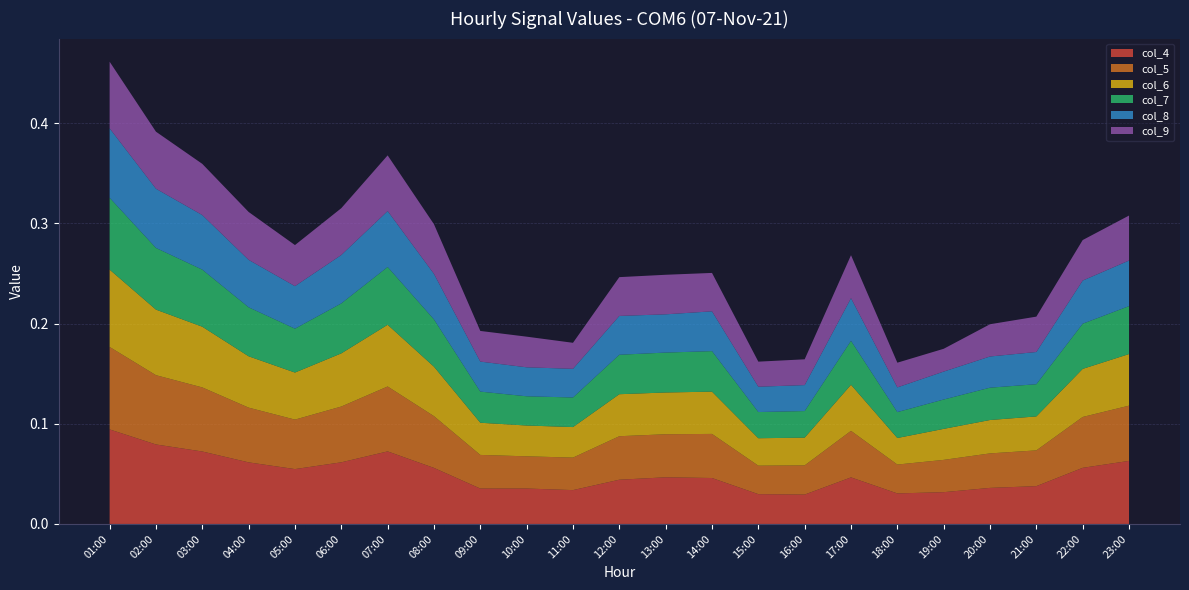

Reading left to right, list all the values displayed in this chart.

col_4: 01:00=0.1	02:00=0.1	03:00=0.1	04:00=0.1	05:00=0.1	06:00=0.1	07:00=0.1	08:00=0.1	09:00=0.0	10:00=0.0	11:00=0.0	12:00=0.0	13:00=0.0	14:00=0.0	15:00=0.0	16:00=0.0	17:00=0.0	18:00=0.0	19:00=0.0	20:00=0.0	21:00=0.0	22:00=0.1	23:00=0.1
col_5: 01:00=0.1	02:00=0.1	03:00=0.1	04:00=0.1	05:00=0.0	06:00=0.1	07:00=0.1	08:00=0.1	09:00=0.0	10:00=0.0	11:00=0.0	12:00=0.0	13:00=0.0	14:00=0.0	15:00=0.0	16:00=0.0	17:00=0.0	18:00=0.0	19:00=0.0	20:00=0.0	21:00=0.0	22:00=0.1	23:00=0.1
col_6: 01:00=0.1	02:00=0.1	03:00=0.1	04:00=0.1	05:00=0.0	06:00=0.1	07:00=0.1	08:00=0.0	09:00=0.0	10:00=0.0	11:00=0.0	12:00=0.0	13:00=0.0	14:00=0.0	15:00=0.0	16:00=0.0	17:00=0.0	18:00=0.0	19:00=0.0	20:00=0.0	21:00=0.0	22:00=0.0	23:00=0.1
col_7: 01:00=0.1	02:00=0.1	03:00=0.1	04:00=0.0	05:00=0.0	06:00=0.0	07:00=0.1	08:00=0.0	09:00=0.0	10:00=0.0	11:00=0.0	12:00=0.0	13:00=0.0	14:00=0.0	15:00=0.0	16:00=0.0	17:00=0.0	18:00=0.0	19:00=0.0	20:00=0.0	21:00=0.0	22:00=0.0	23:00=0.0
col_8: 01:00=0.1	02:00=0.1	03:00=0.1	04:00=0.0	05:00=0.0	06:00=0.0	07:00=0.1	08:00=0.0	09:00=0.0	10:00=0.0	11:00=0.0	12:00=0.0	13:00=0.0	14:00=0.0	15:00=0.0	16:00=0.0	17:00=0.0	18:00=0.0	19:00=0.0	20:00=0.0	21:00=0.0	22:00=0.0	23:00=0.0
col_9: 01:00=0.1	02:00=0.1	03:00=0.1	04:00=0.0	05:00=0.0	06:00=0.0	07:00=0.1	08:00=0.0	09:00=0.0	10:00=0.0	11:00=0.0	12:00=0.0	13:00=0.0	14:00=0.0	15:00=0.0	16:00=0.0	17:00=0.0	18:00=0.0	19:00=0.0	20:00=0.0	21:00=0.0	22:00=0.0	23:00=0.0